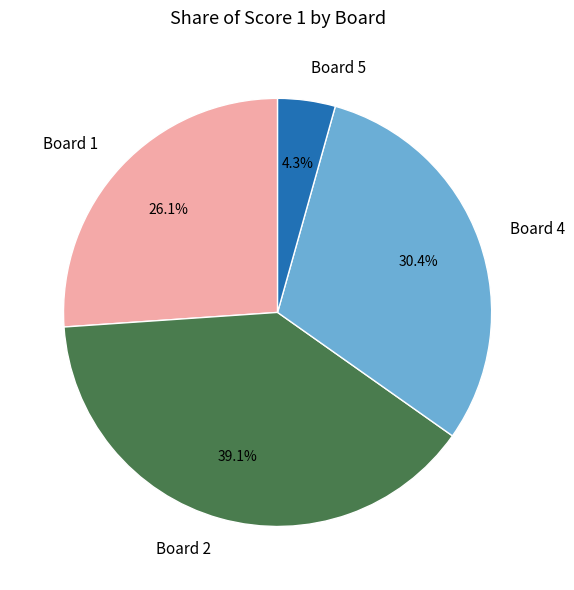

Combined, do Board 5 and Board 1 account for over 50%?

No